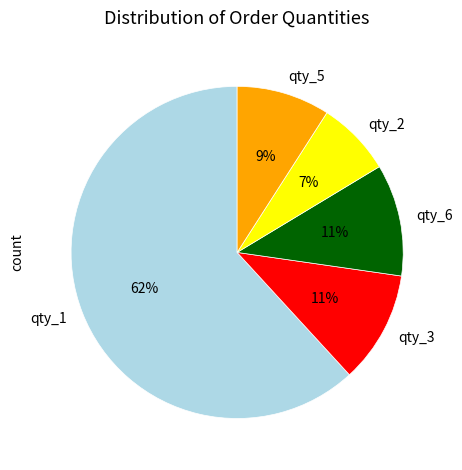

To the nearest percent, what portion does qty_5 represent?

9%